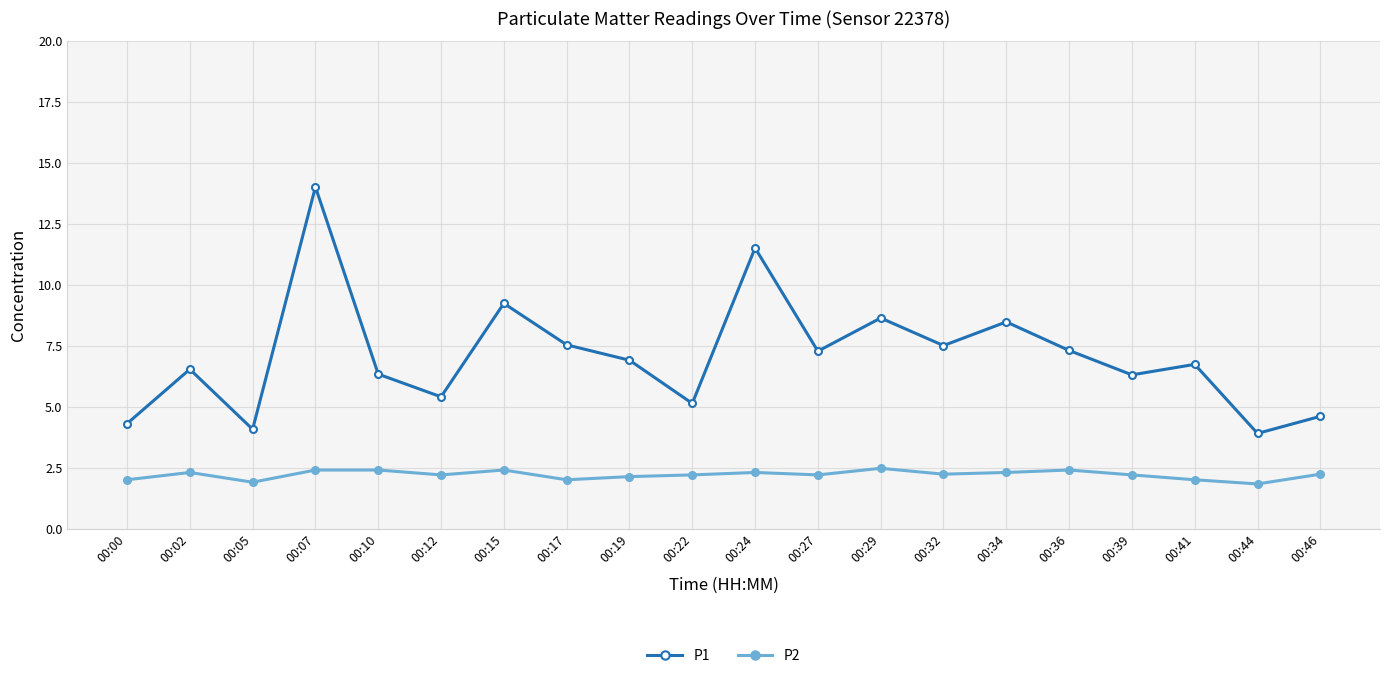

Which series has the largest range (max minus min)?

P1